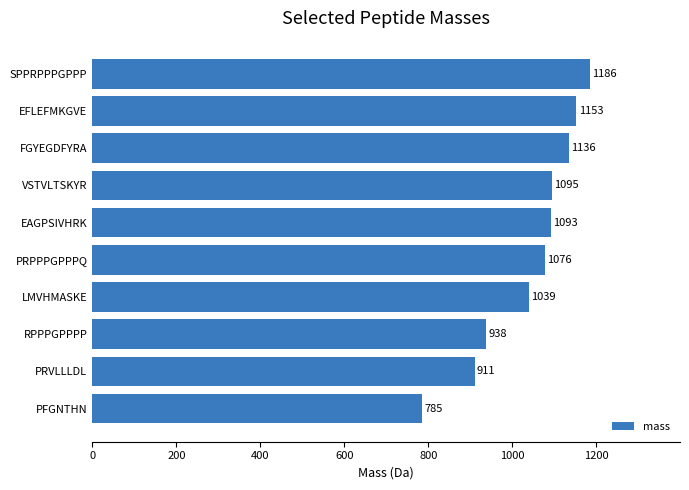

Is it true that the value at PRVLLLDL is 910.5?

True